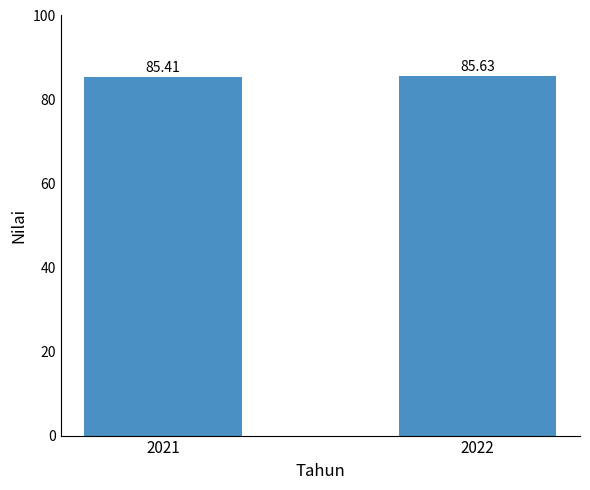

What is the change in value from 2021 to 2022?

+0.2